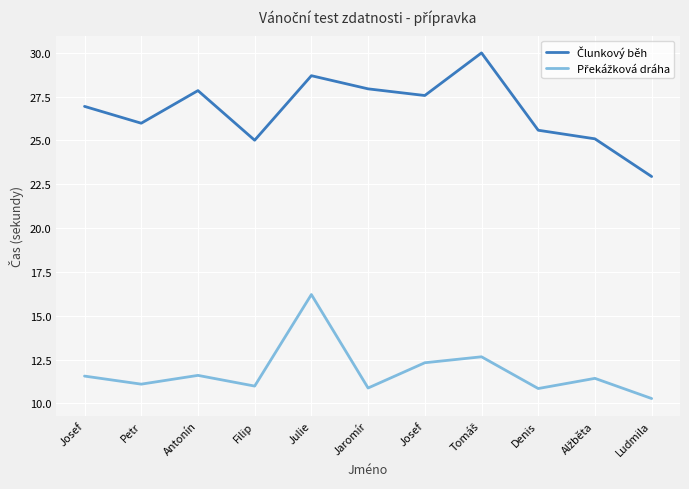

Which series has the widest spread of values?

Člunkový běh